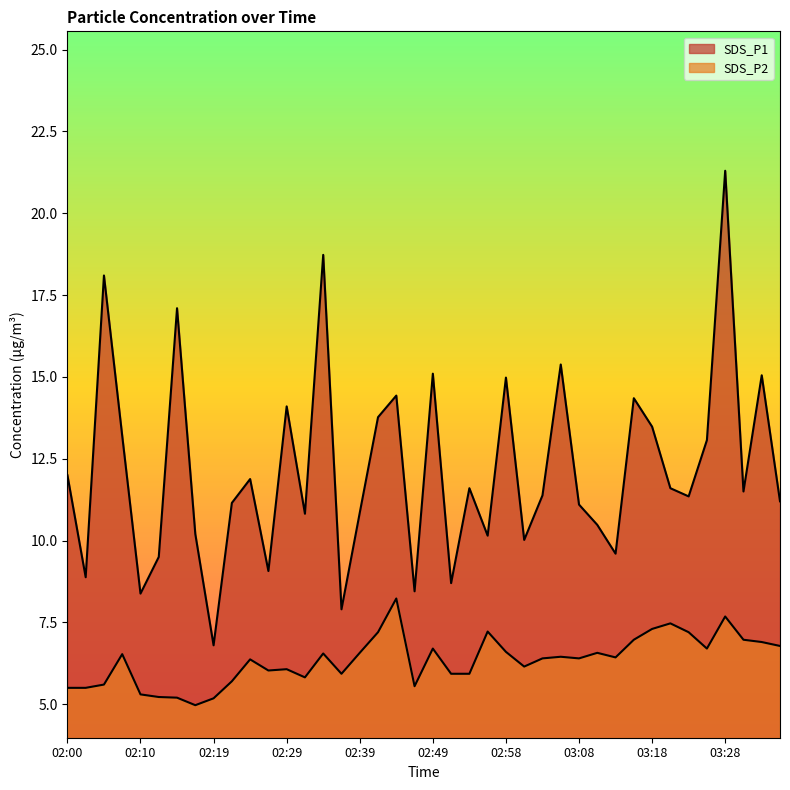

What position from the right is 03:35?

1